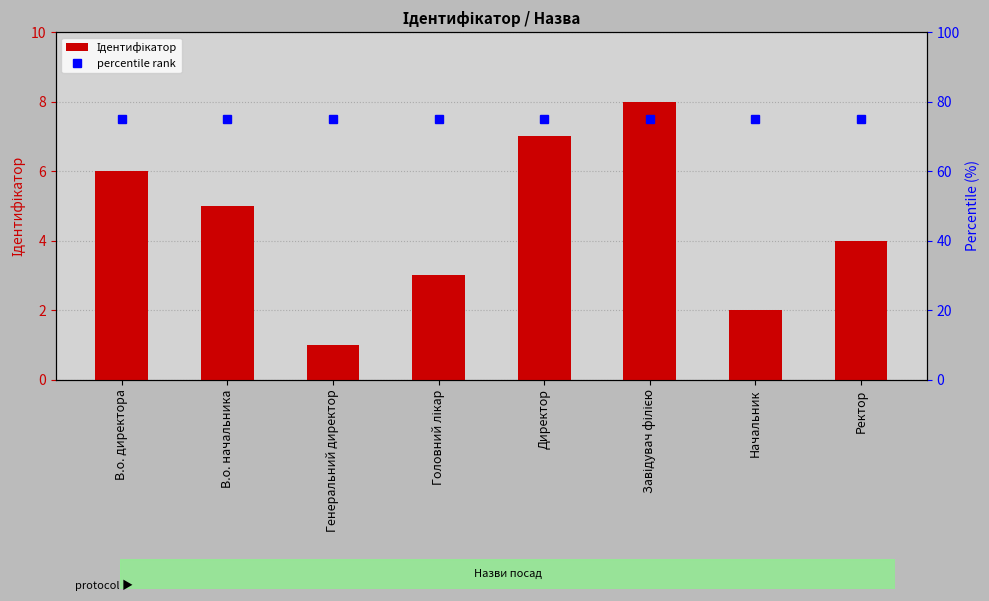

Which label corresponds to the largest value in the chart?

В.о. директора